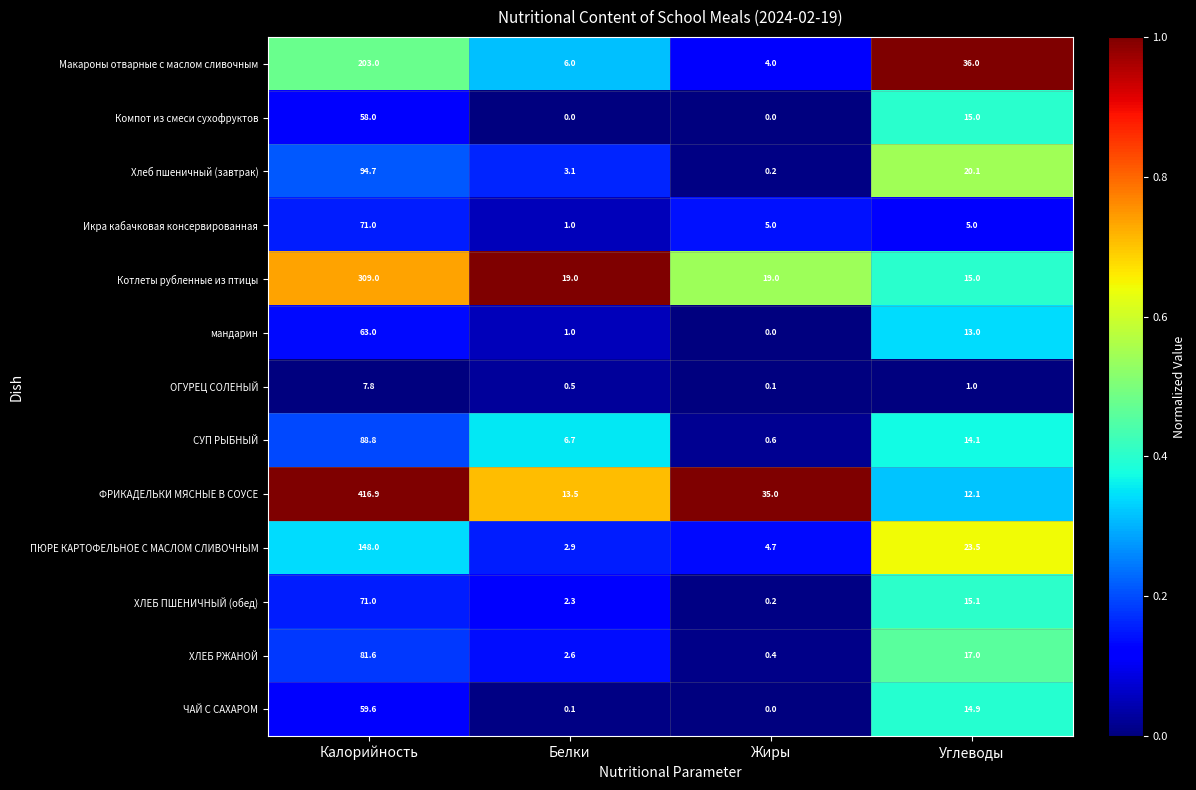

The Хлеб пшеничный (завтрак) series shows 94.7 at Калорийность. True or false?

True